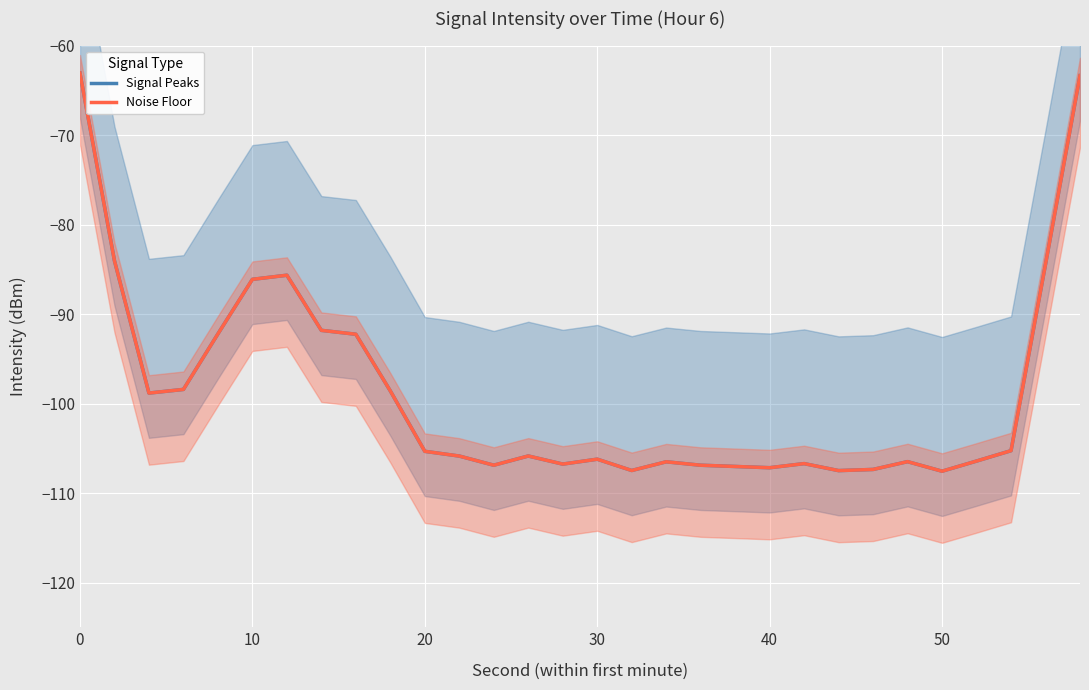

What is the sum of all Signal Peaks values?

-2958.3